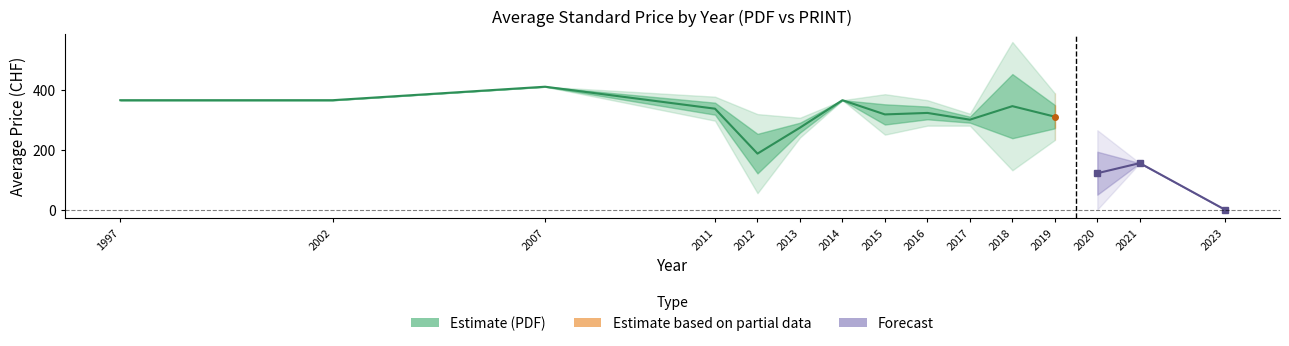

How many interior local valleys does the Price (PRINT) series have?

3